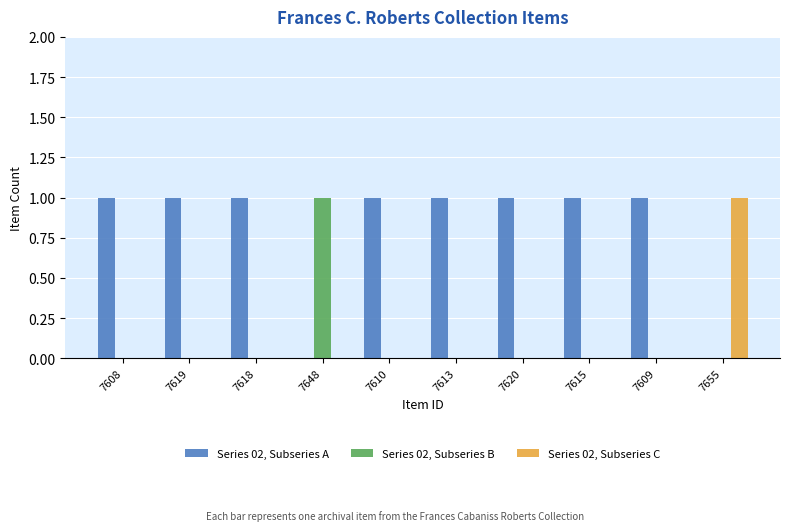

Which series has the largest total across all categories?

Series 02, Subseries A